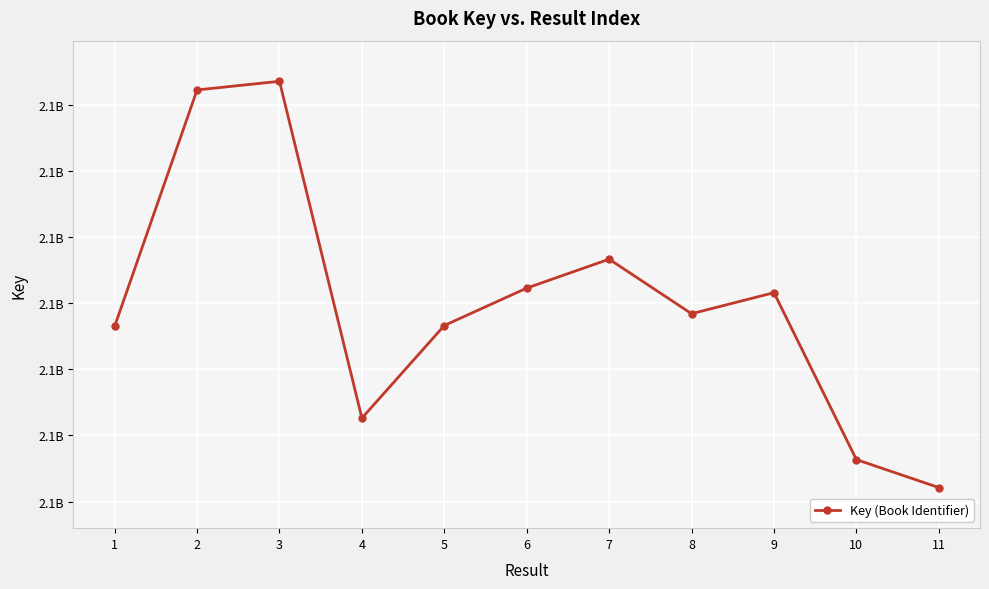

True or false: the data shows 453595269 at 11.

False